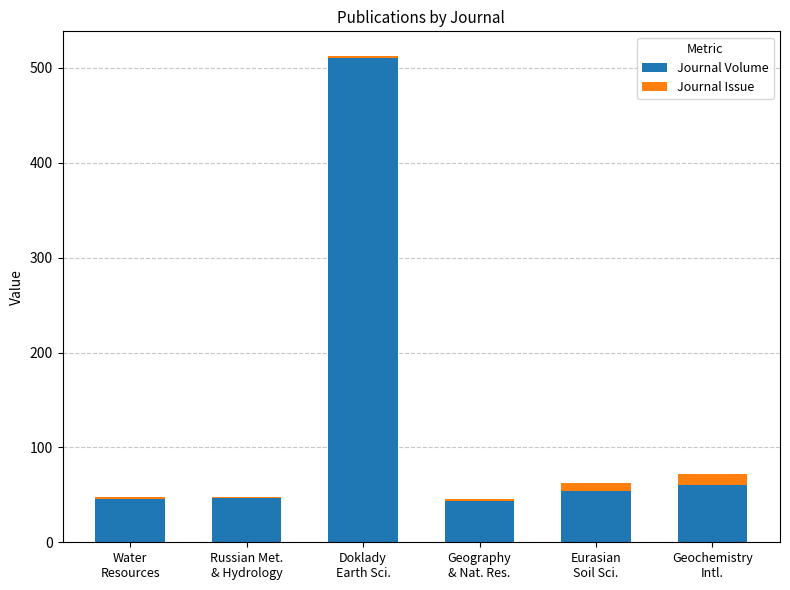

At which label does Journal Volume first exceed 54?

Doklady
Earth Sci.